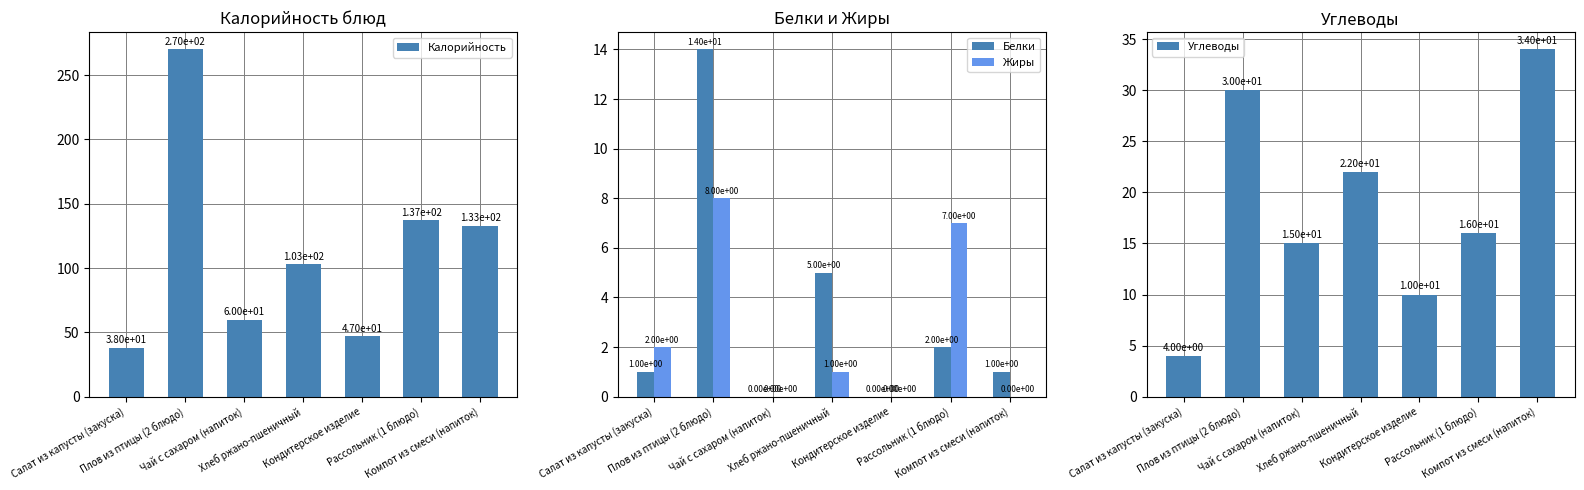

Reading left to right, list all the values displayed in this chart.

Калорийность: Салат из капусты (закуска)=38	Плов из птицы (2 блюдо)=270	Чай с сахаром (напиток)=60	Хлеб ржано-пшеничный=103	Кондитерское изделие=47	Рассольник (1 блюдо)=137	Компот из смеси (напиток)=133
Белки: Салат из капусты (закуска)=1	Плов из птицы (2 блюдо)=14	Чай с сахаром (напиток)=0	Хлеб ржано-пшеничный=5	Кондитерское изделие=0	Рассольник (1 блюдо)=2	Компот из смеси (напиток)=1
Жиры: Салат из капусты (закуска)=2	Плов из птицы (2 блюдо)=8	Чай с сахаром (напиток)=0	Хлеб ржано-пшеничный=1	Кондитерское изделие=0	Рассольник (1 блюдо)=7	Компот из смеси (напиток)=0
Углеводы: Салат из капусты (закуска)=4	Плов из птицы (2 блюдо)=30	Чай с сахаром (напиток)=15	Хлеб ржано-пшеничный=22	Кондитерское изделие=10	Рассольник (1 блюдо)=16	Компот из смеси (напиток)=34